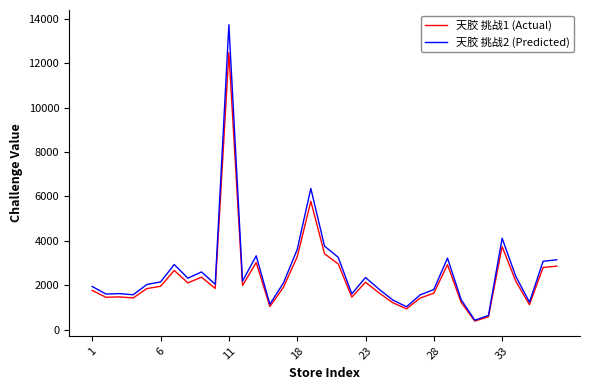

Which series has the largest range (max minus min)?

天胶 挑战2 (Predicted)